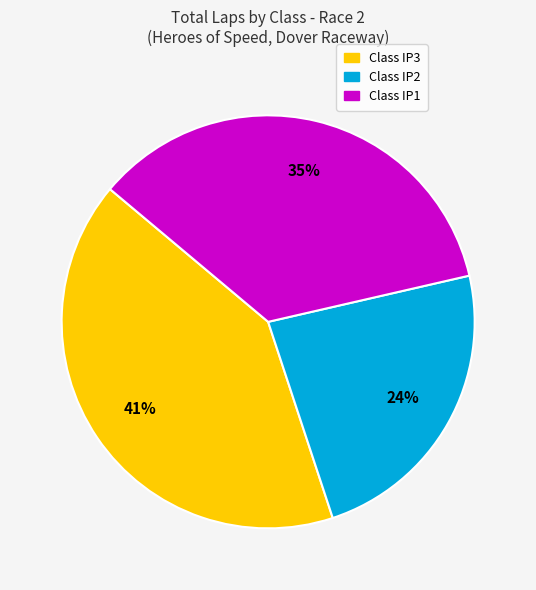

How many segments does this pie chart have?

3